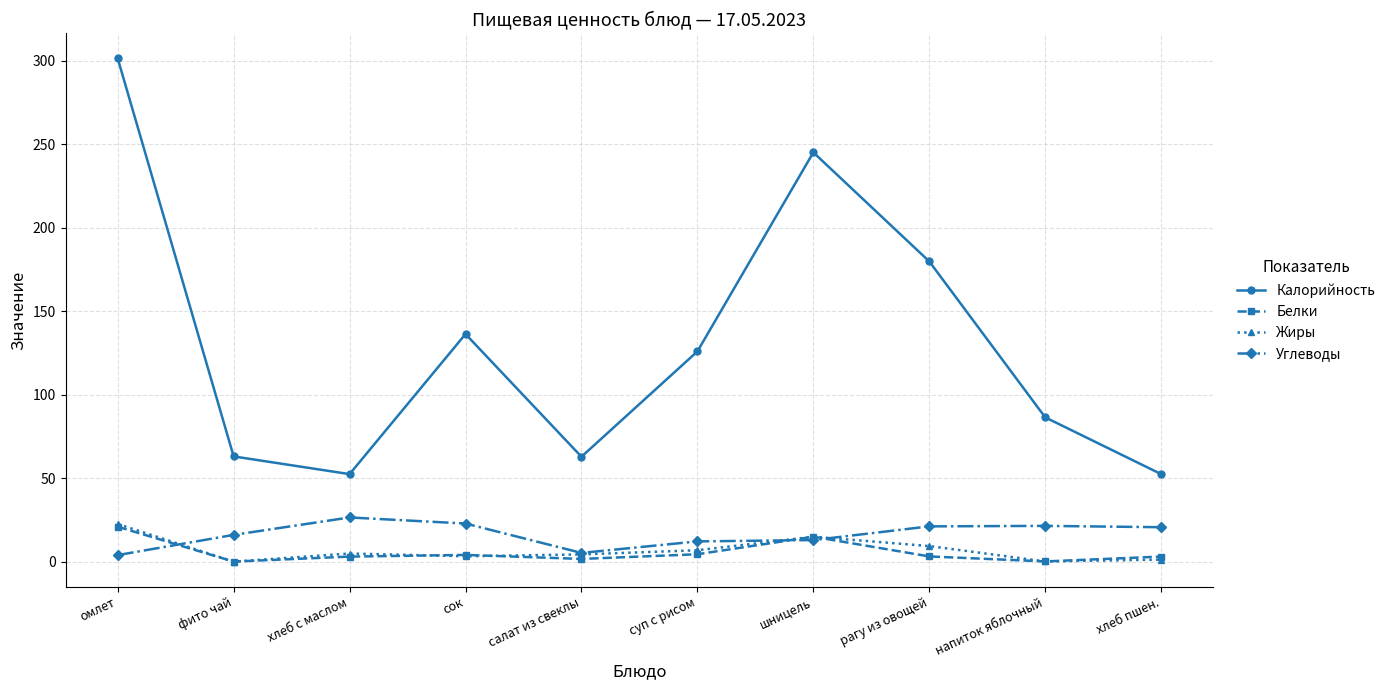

Read the Белки value at рагу из овощей.

3.1